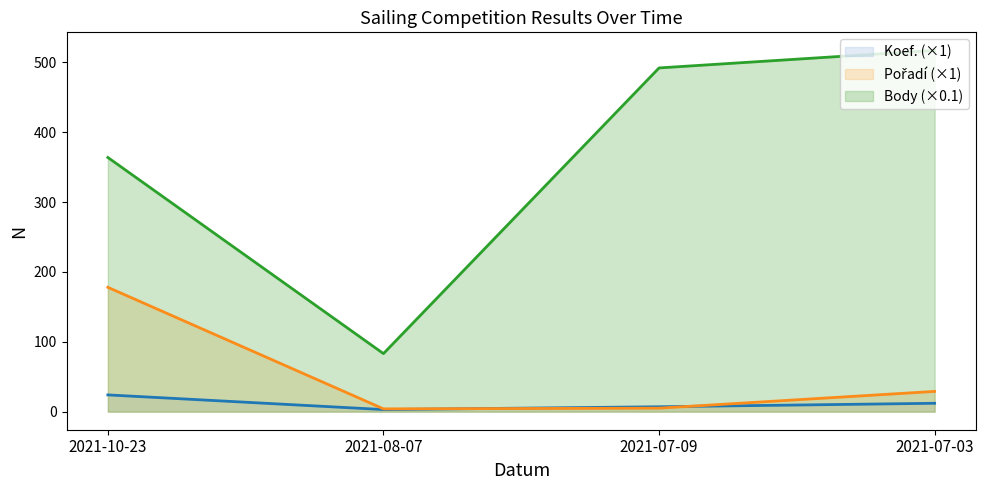

True or false: Koef. and Pořadí cross at least once.

True